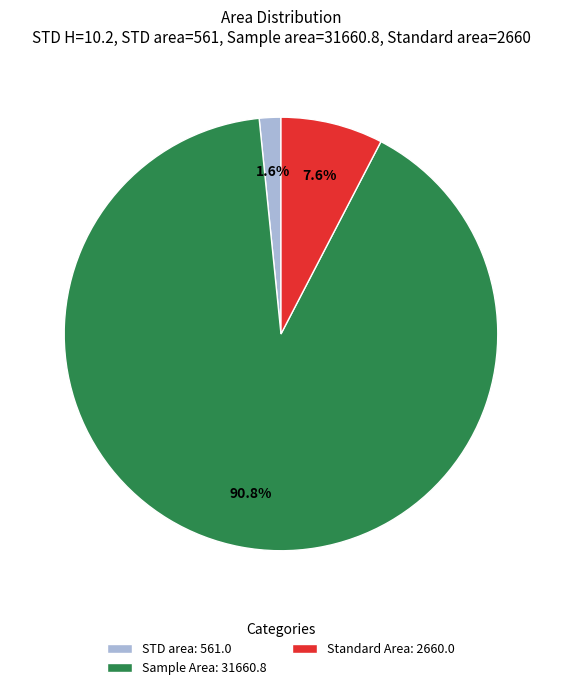

Does STD area: 561.0 represent more than half of the total?

No